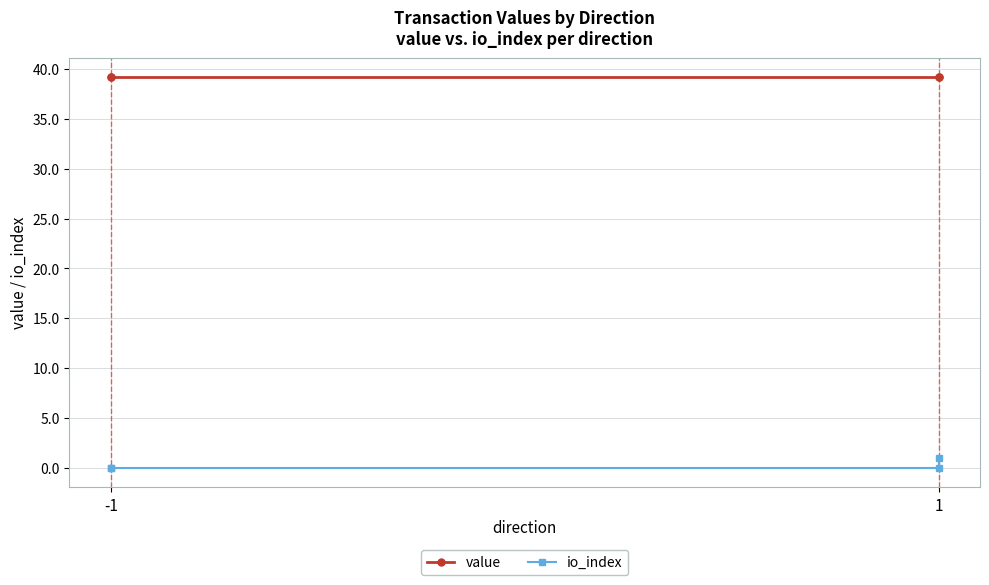

True or false: io_index and value cross at least once.

False